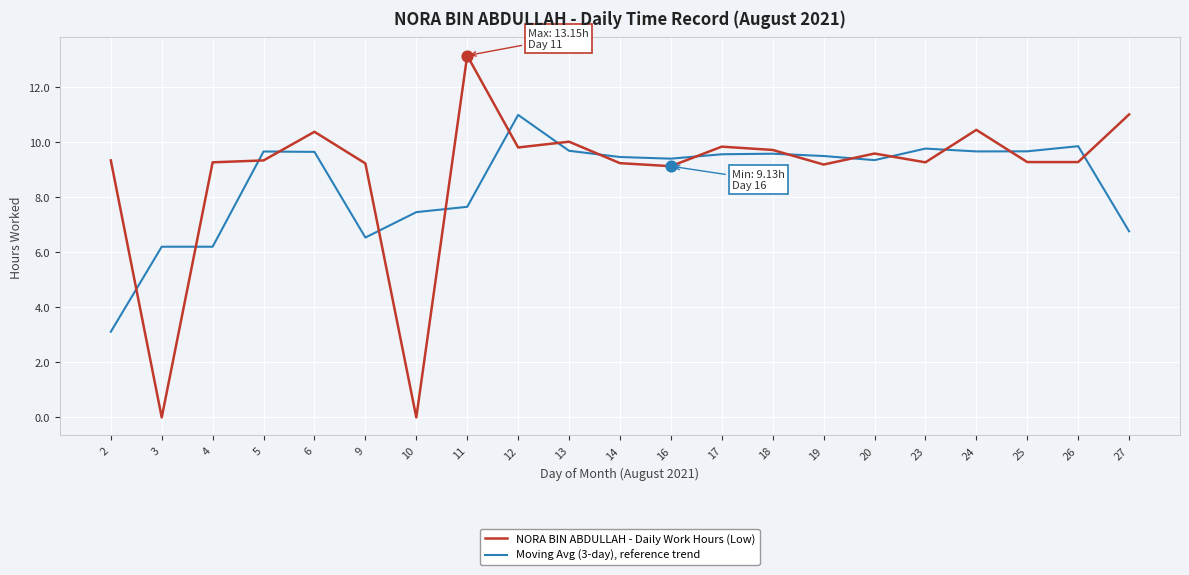

What is the difference between the highest and lowest values at 6?

0.7